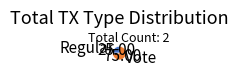

Rank the categories by value from lowest to highest.

Regular, Vote